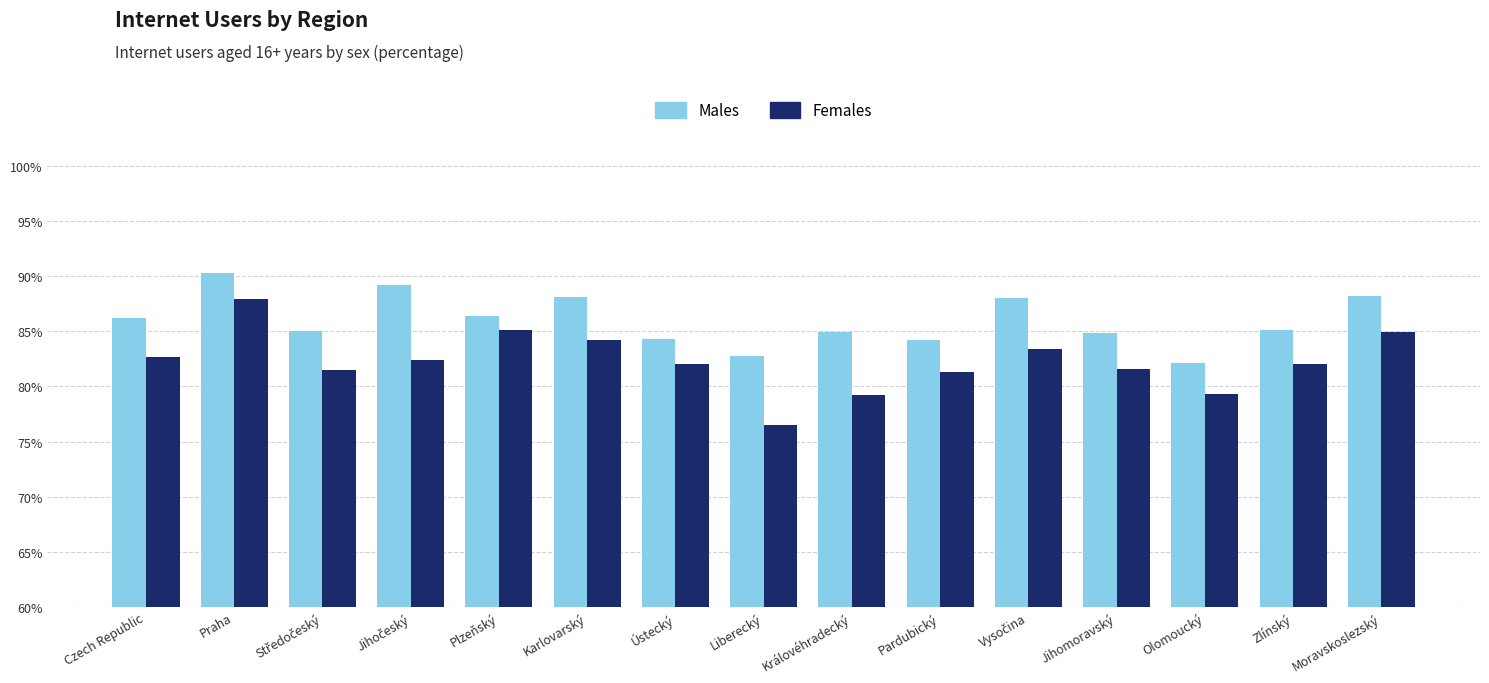

The value of Males at Karlovarský is 133.0. True or false?

False